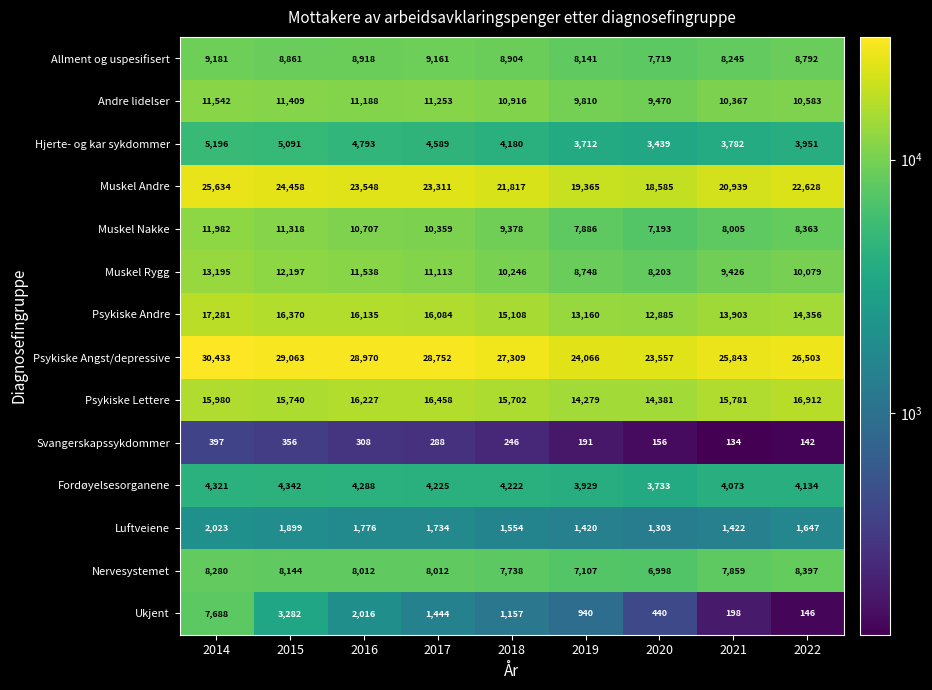

How many data points in Psykiske Andre are less than 15108?

4